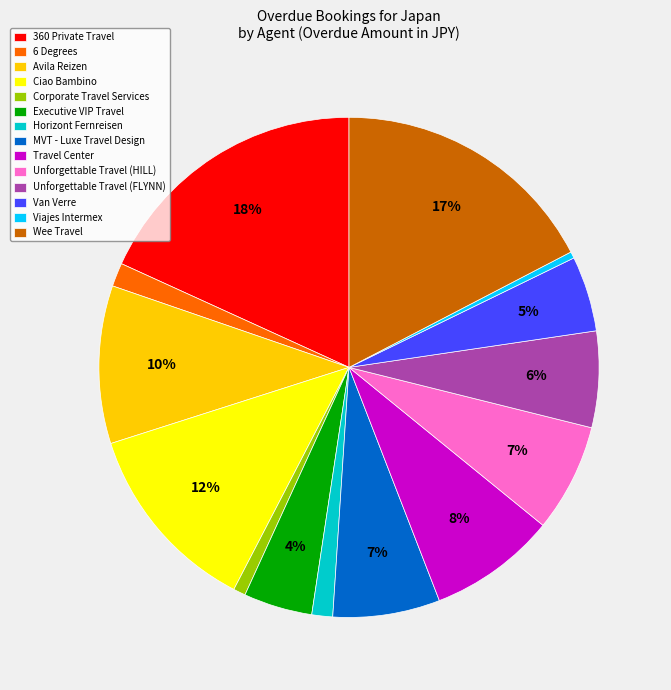

How many segments does this pie chart have?

14